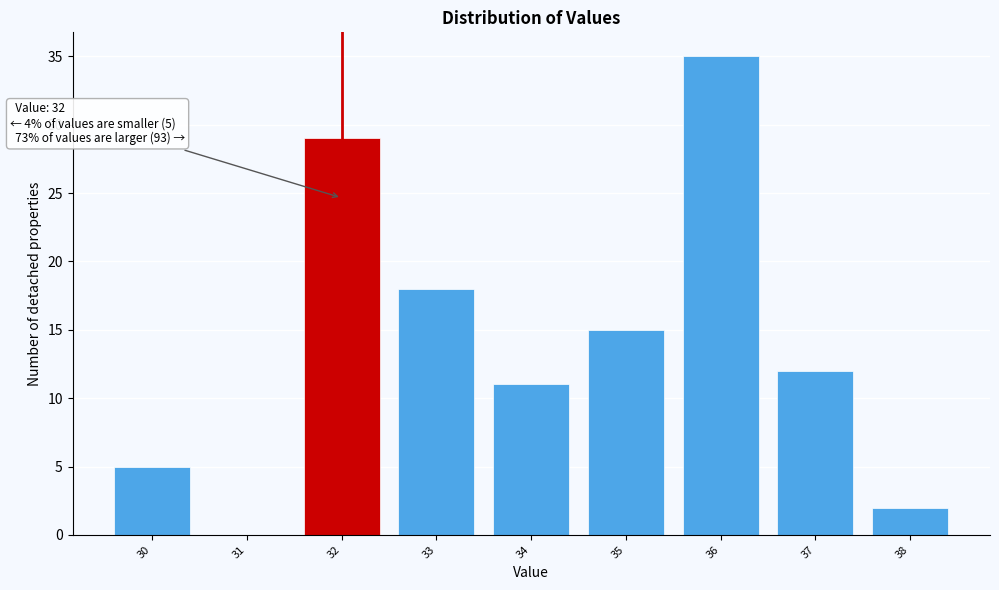

Over which range of the x-axis is the bar tallest?

35.5 to 36.5